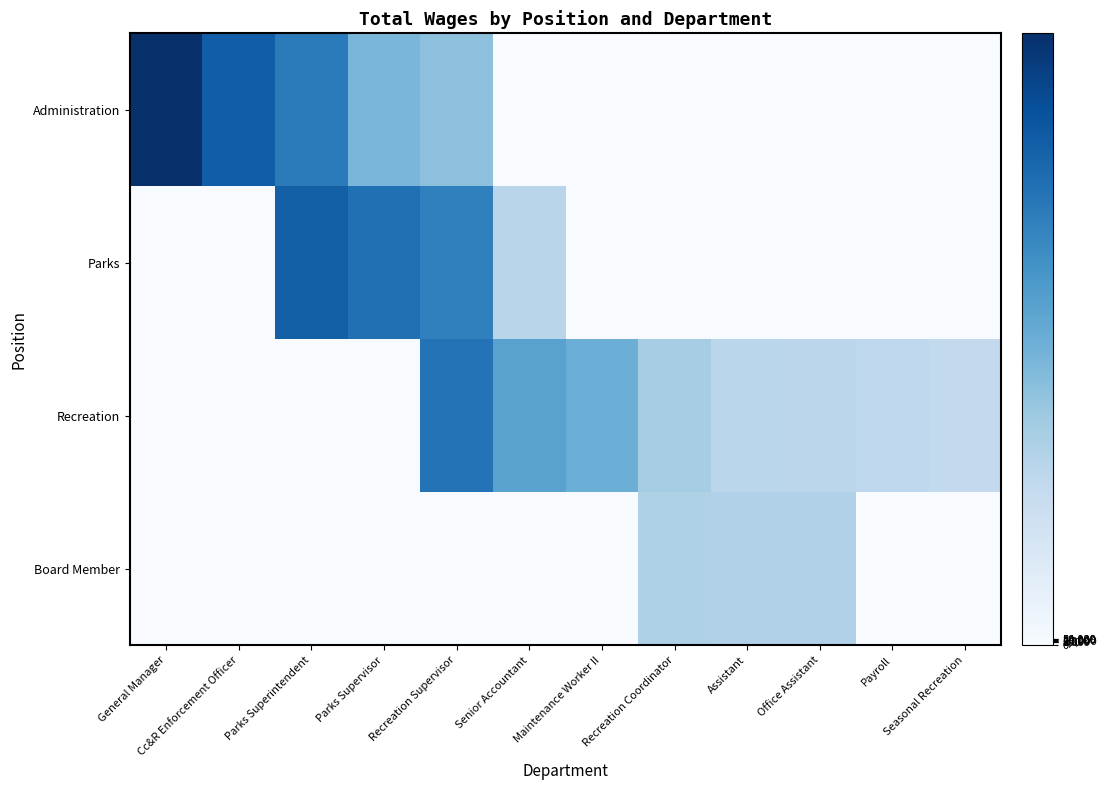

Rank the series by their average value, from highest to lowest.

Administration, Parks, Recreation, Board Member